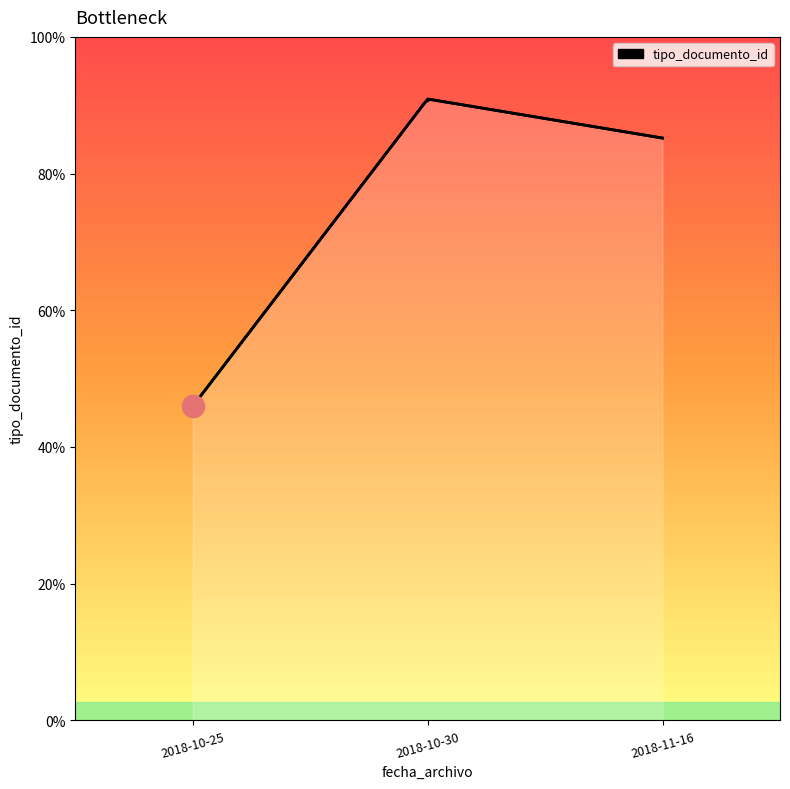

What is the approximate value at 2018-11-16, to the nearest 5?

345